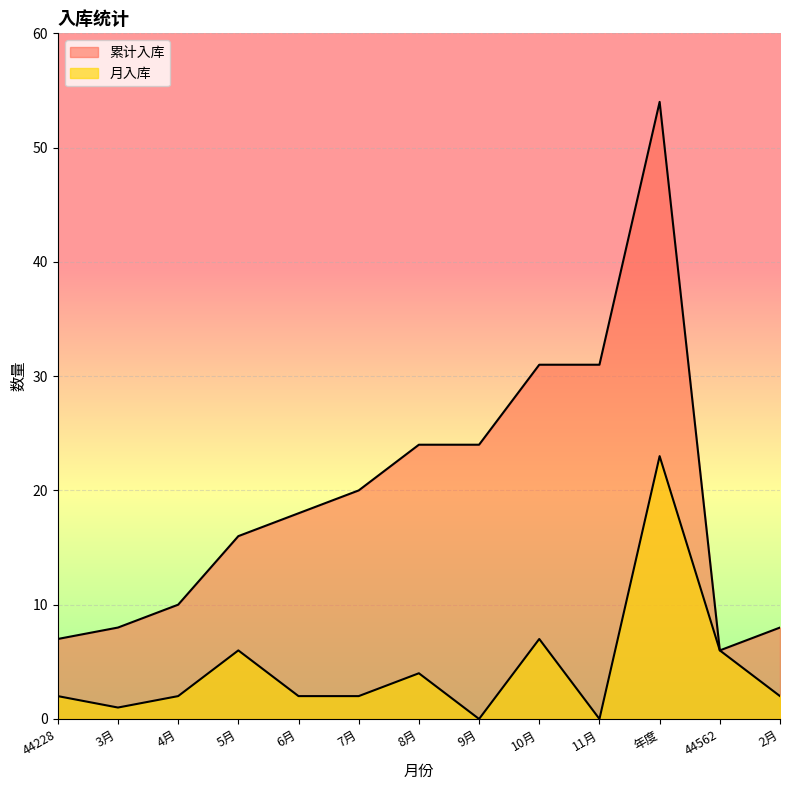

How many values in the 月入库 series exceed 2?

5